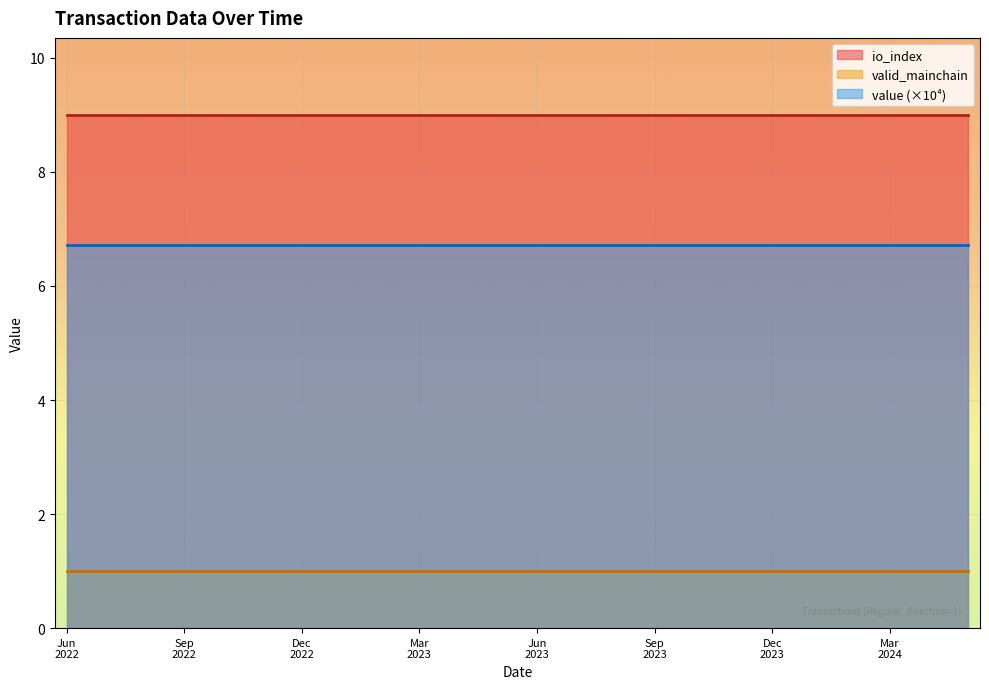

What are all the series names shown in the legend?

io_index, valid_mainchain, value (×10⁴)